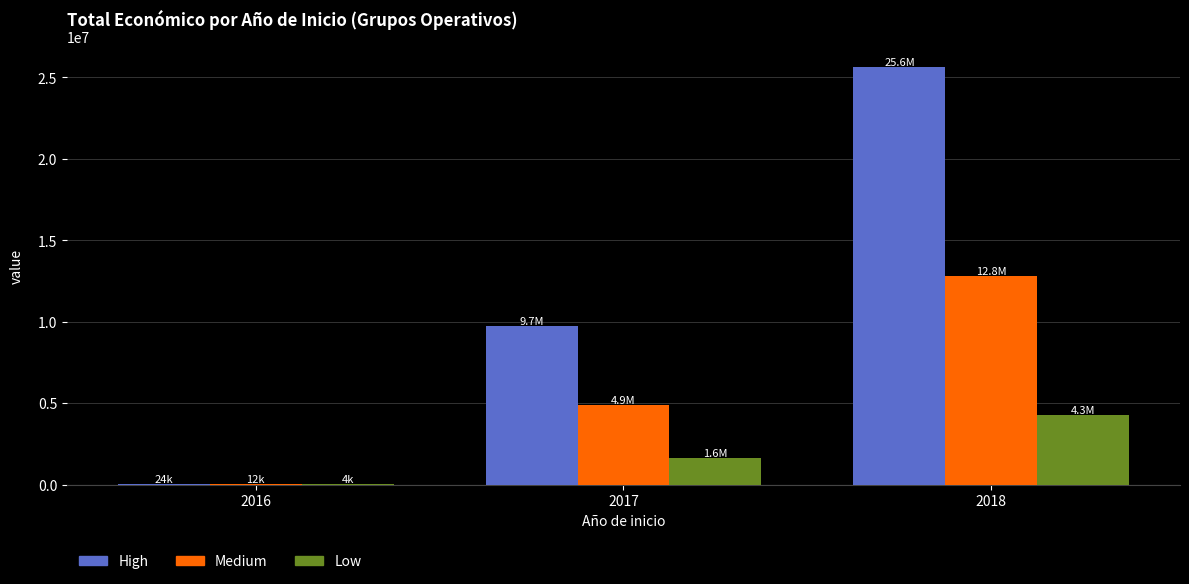

What is the maximum value shown in the chart?

25641906.6